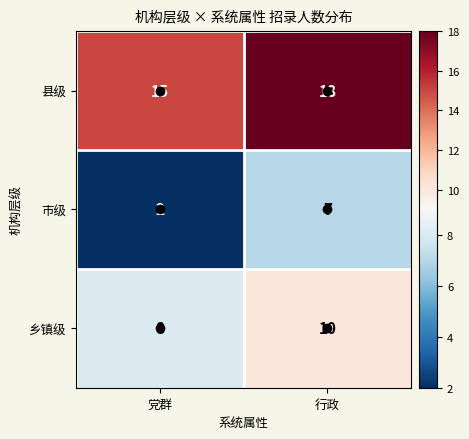

What is the minimum value shown in the chart?

2